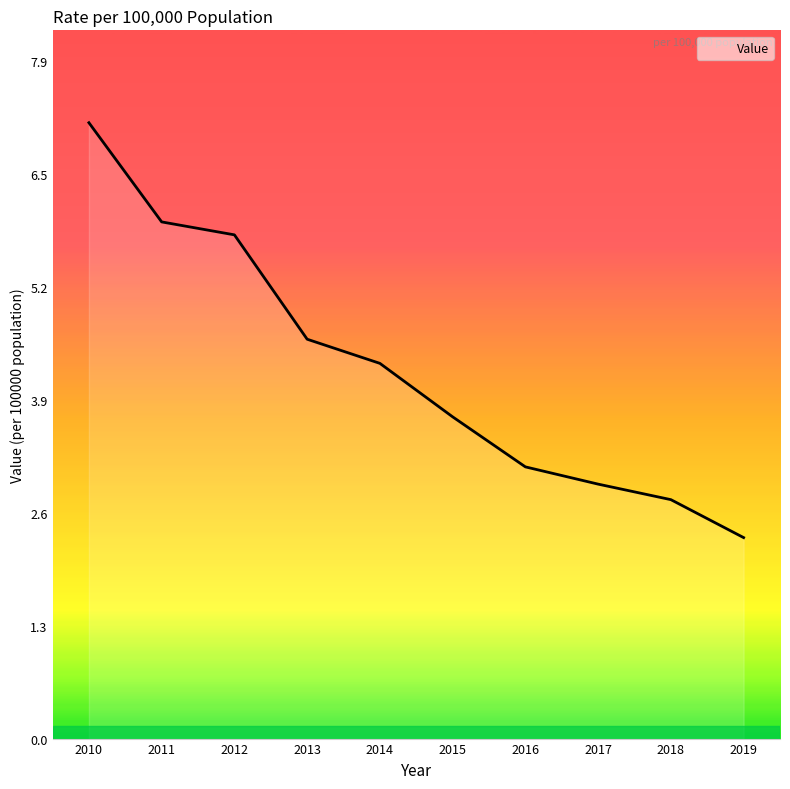

What is the change in value from 2016 to 2019?

-0.8